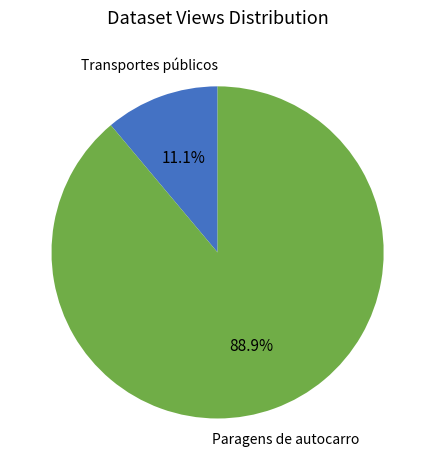

True or false: Transportes públicos accounts for 26% of the total.

False